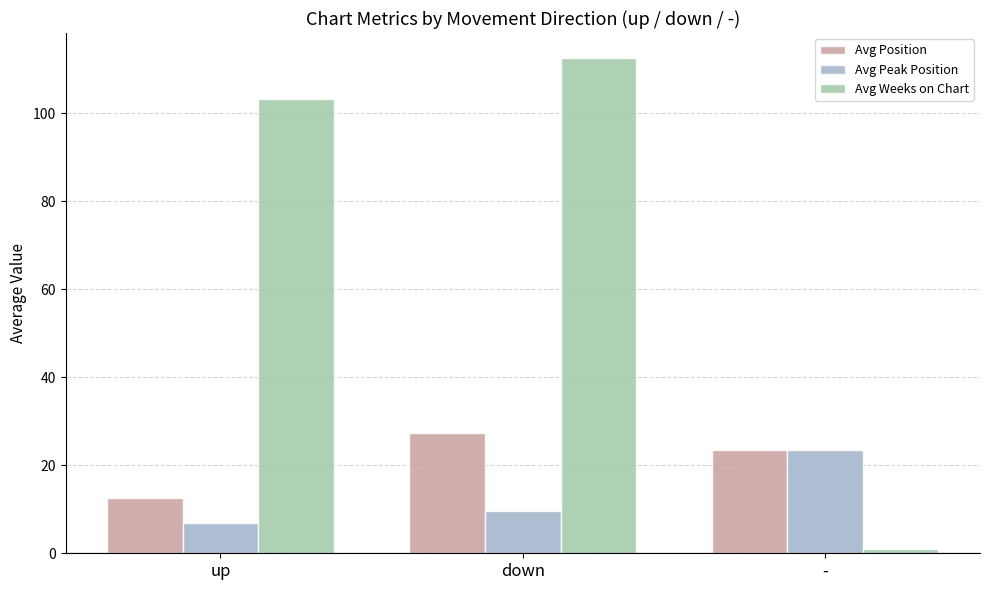

What is the sum of all Avg Weeks on Chart values?

216.8